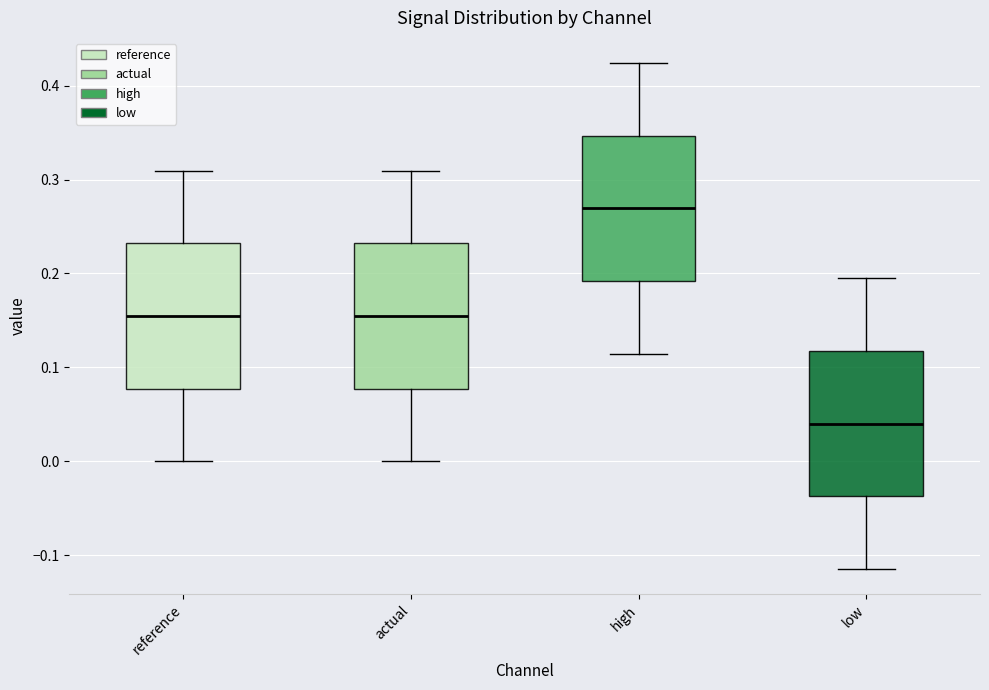

Reading left to right, transcribe this box plot: for each box, give where its median line is, the range the box spans, and where its two whiskers end, as read against the y-axis. The values are not printed on the chart, so give them approximately, as read against the axis.

reference: median 0.15, box 0.08 to 0.23, whiskers 0.00 to 0.31
actual: median 0.15, box 0.08 to 0.23, whiskers 0.00 to 0.31
high: median 0.27, box 0.19 to 0.35, whiskers 0.11 to 0.42
low: median 0.04, box -0.04 to 0.12, whiskers -0.11 to 0.19